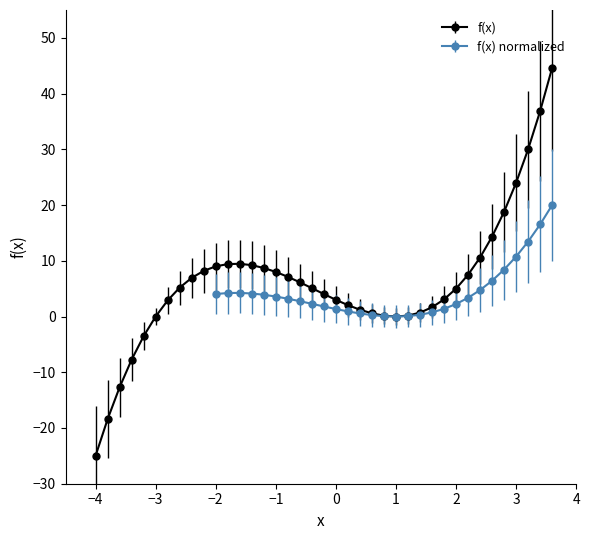

What is the lowest value of the f(x) series?

-25.0